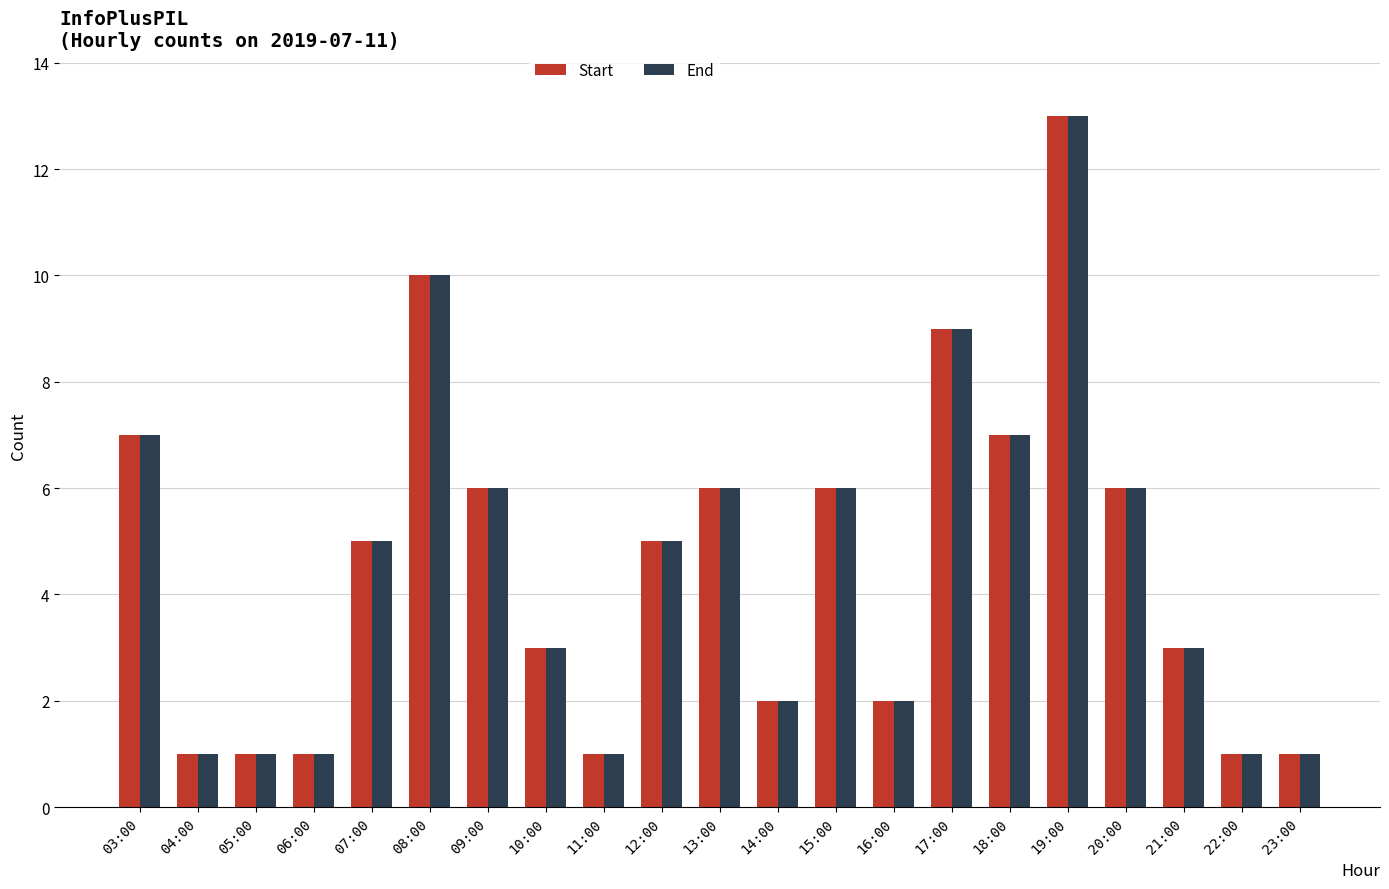

What is the difference between the second highest and second lowest values in the Start series?

9